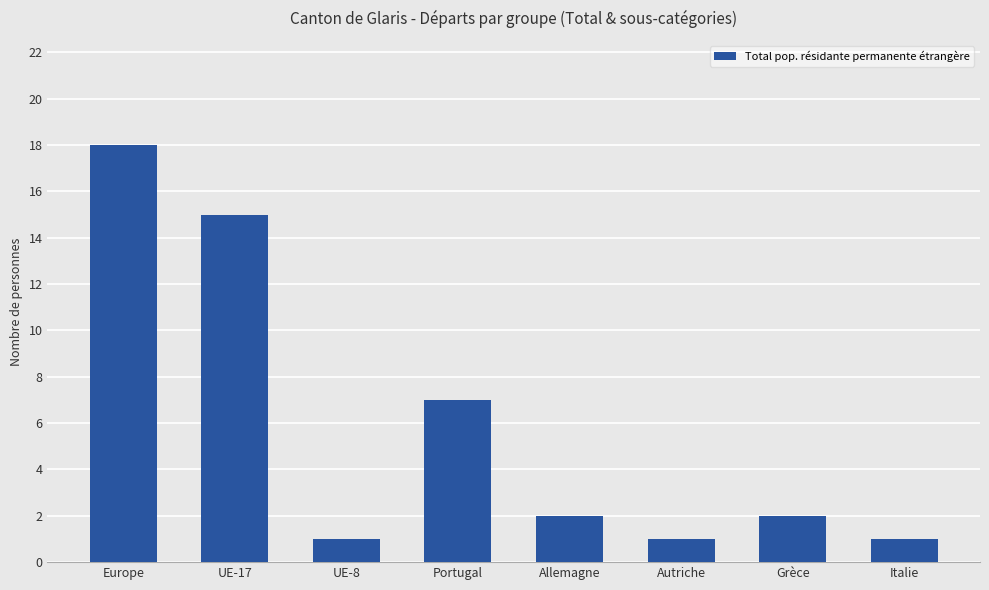

Are the bars horizontal?

No